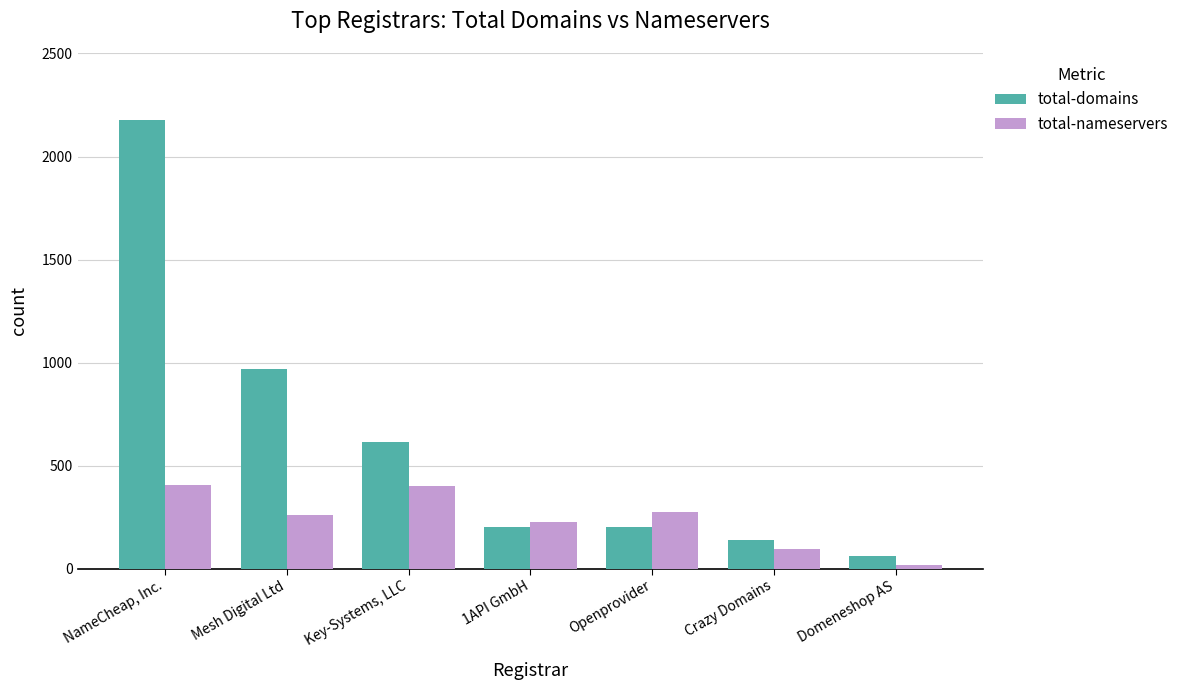

Where does the total-domains series first go above 204?

NameCheap, Inc.